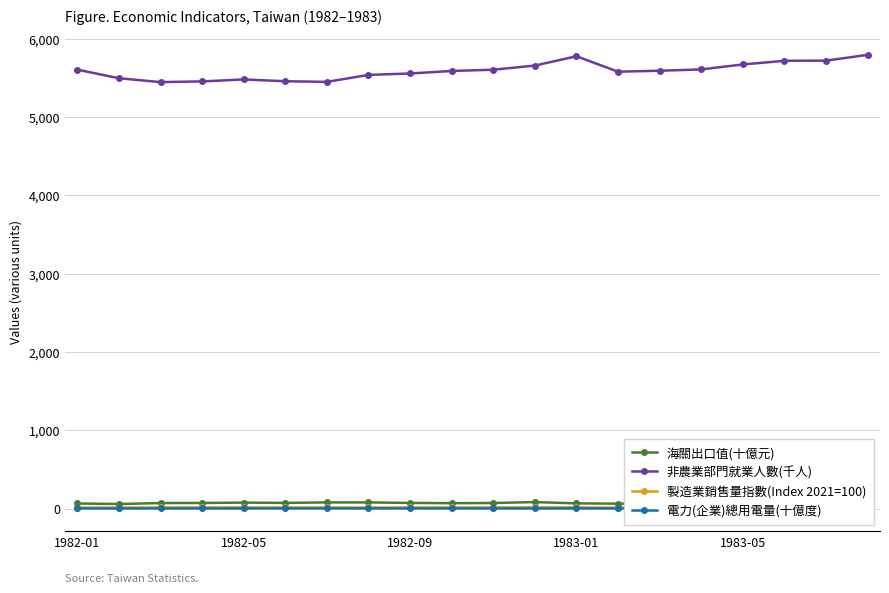

The value of 製造業銷售量指數(Index 2021=100) at 1982-01 is 17.1. True or false?

False